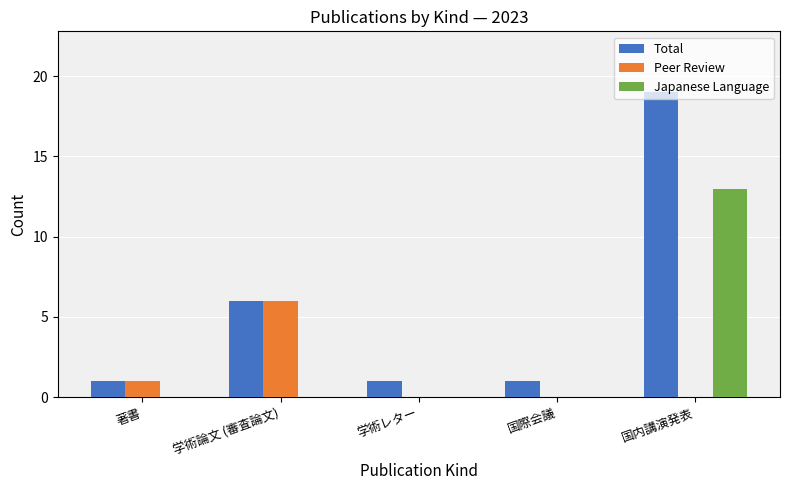

Where is Peer Review nearest to the value 3?

著書